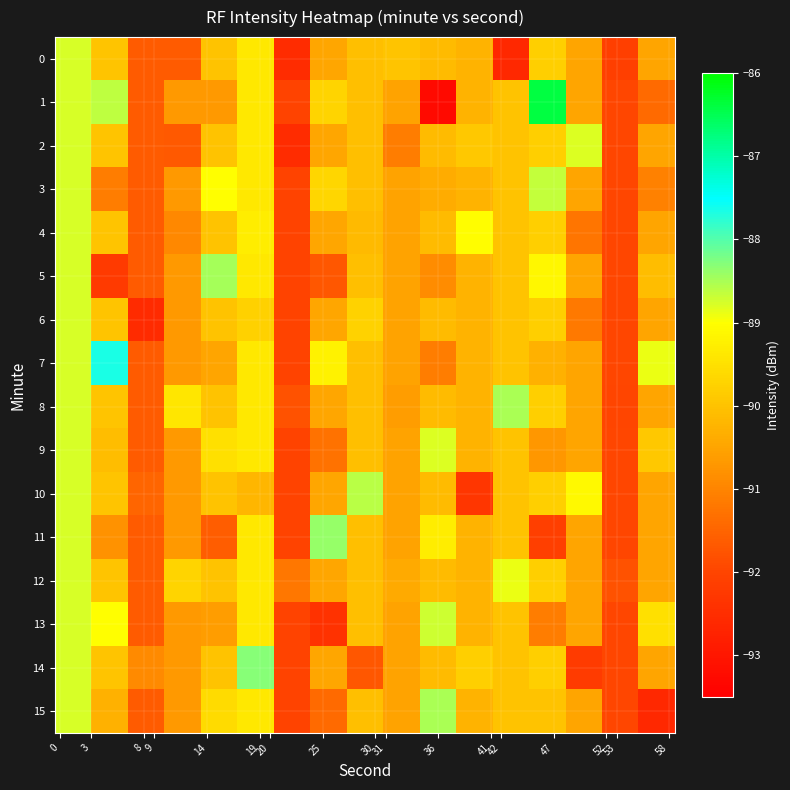

What is the smallest value displayed?

-93.2